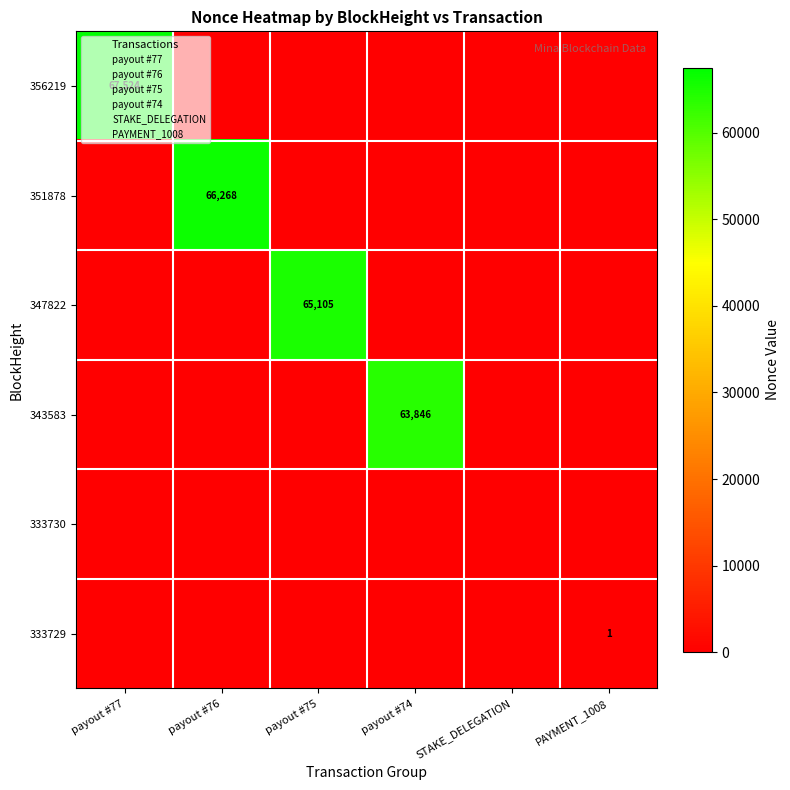

The value of 356219 at payout #77 is 38695. True or false?

False